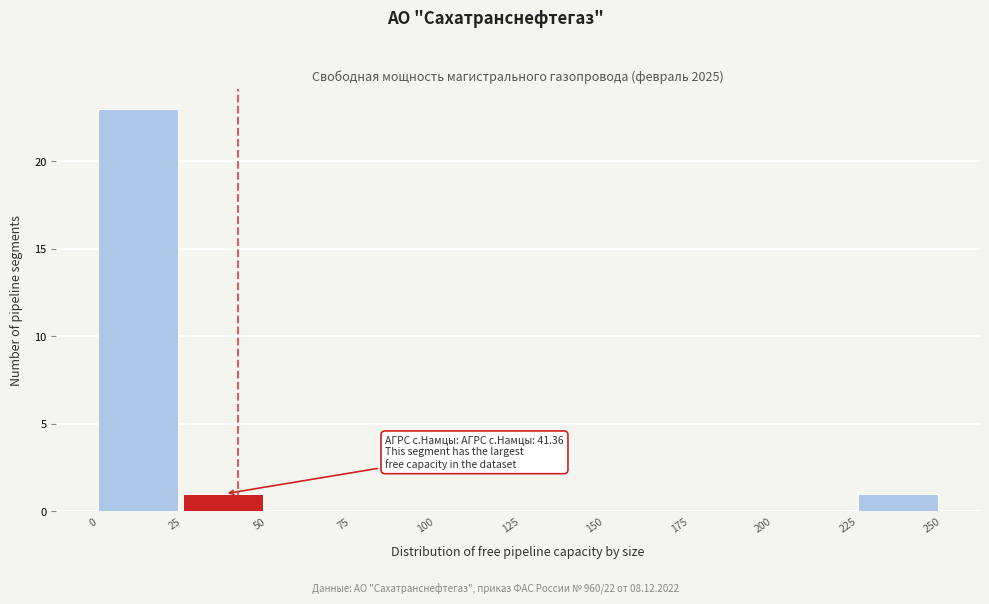

Over which range of the x-axis is the bar tallest?

0 to 25